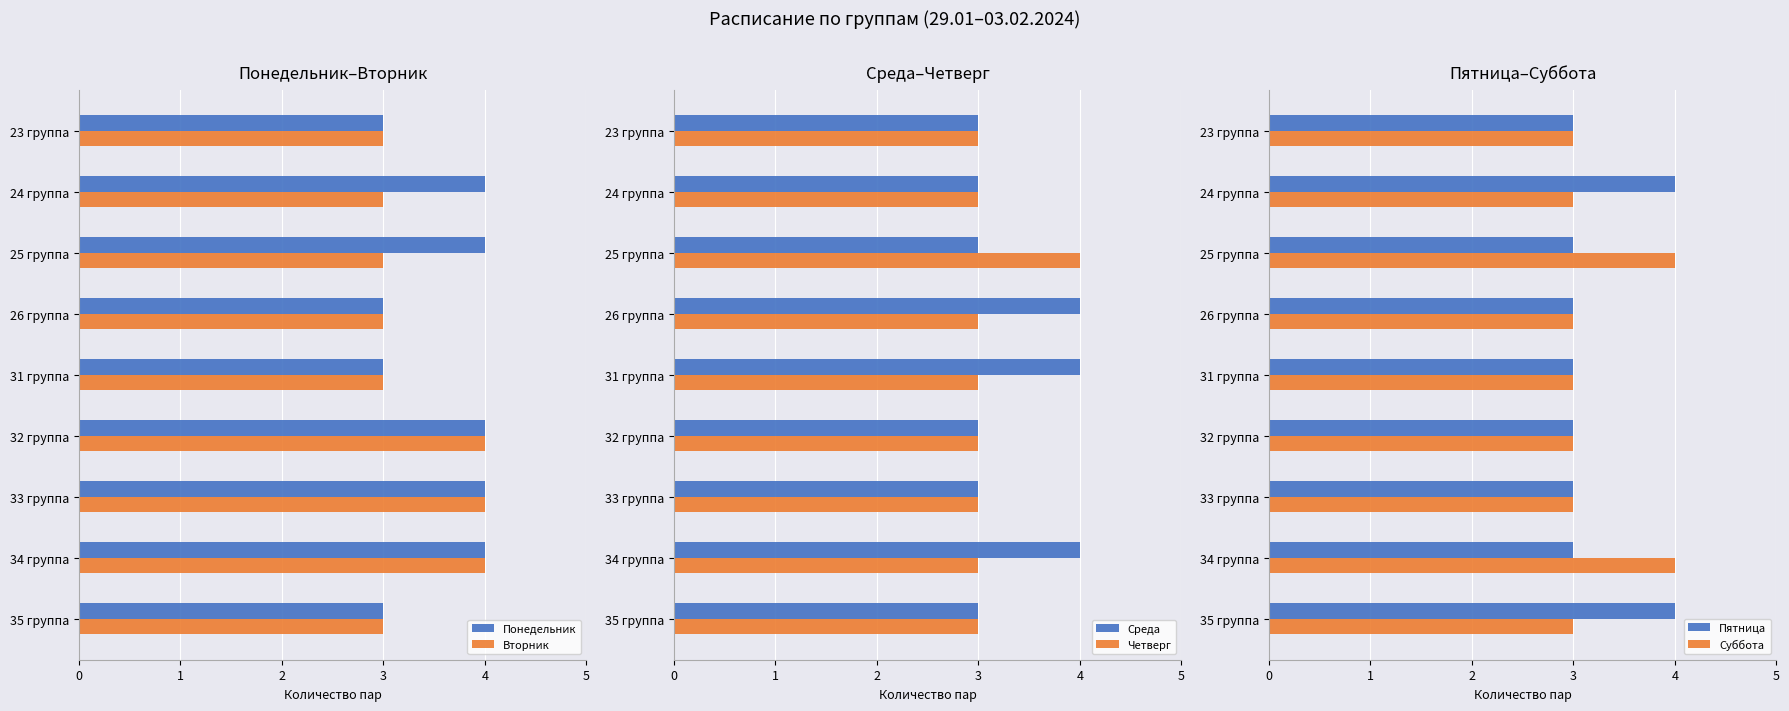

What is the maximum value shown in the chart?

4